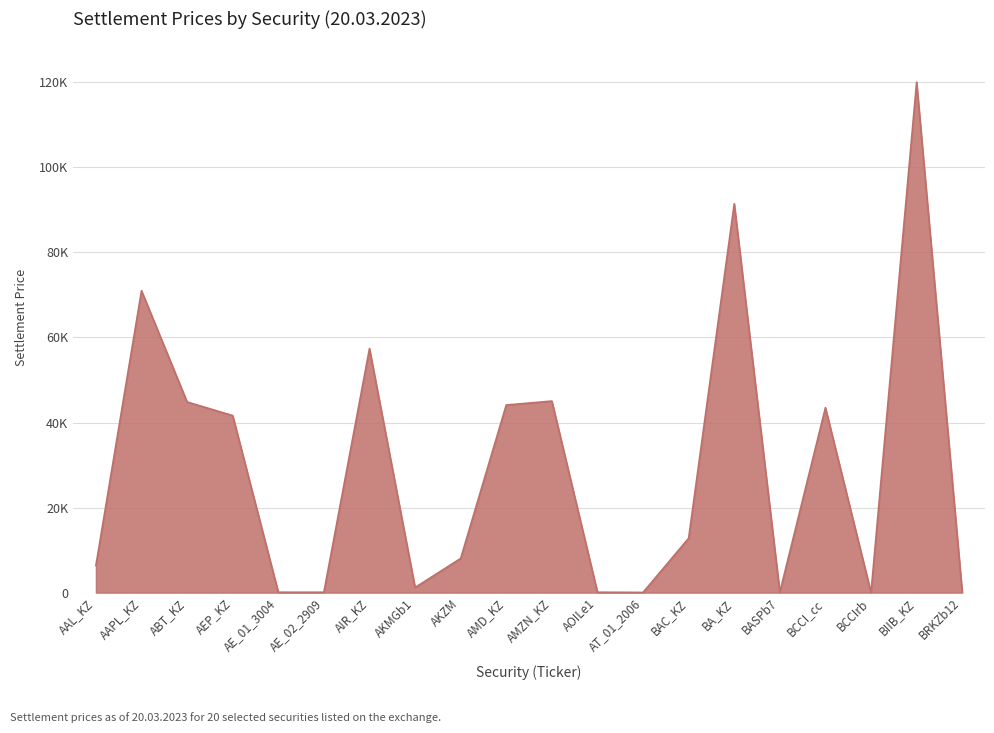

What position from the right is AOILe1?

9